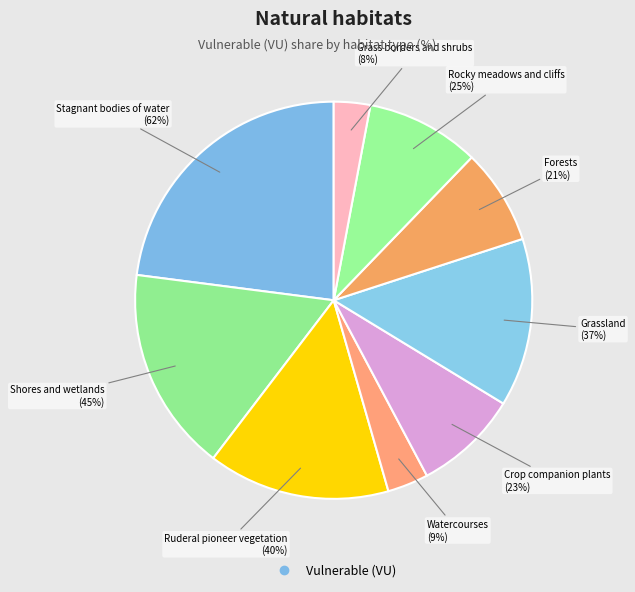

What portion of the pie excludes Watercourses?

96.7%